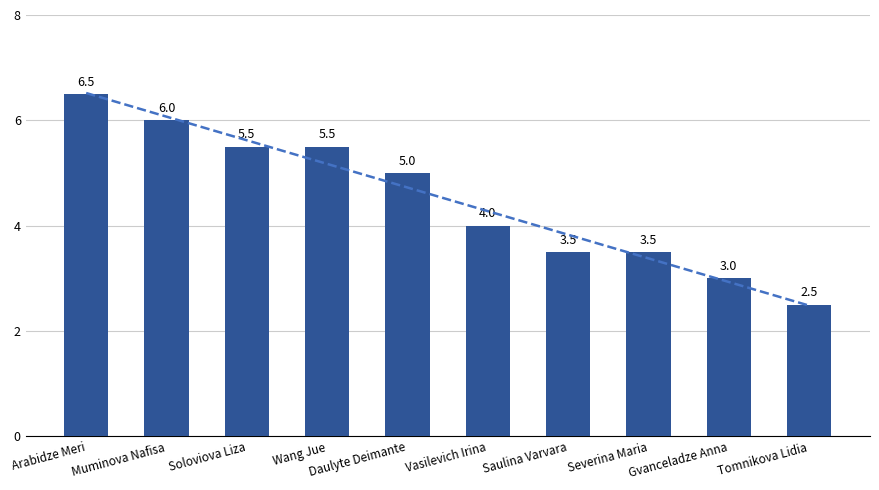

List the labels in order of value, smallest first.

Tomnikova Lidia, Gvanceladze Anna, Saulina Varvara, Severina Maria, Vasilevich Irina, Daulyte Deimante, Soloviova Liza, Wang Jue, Muminova Nafisa, Arabidze Meri